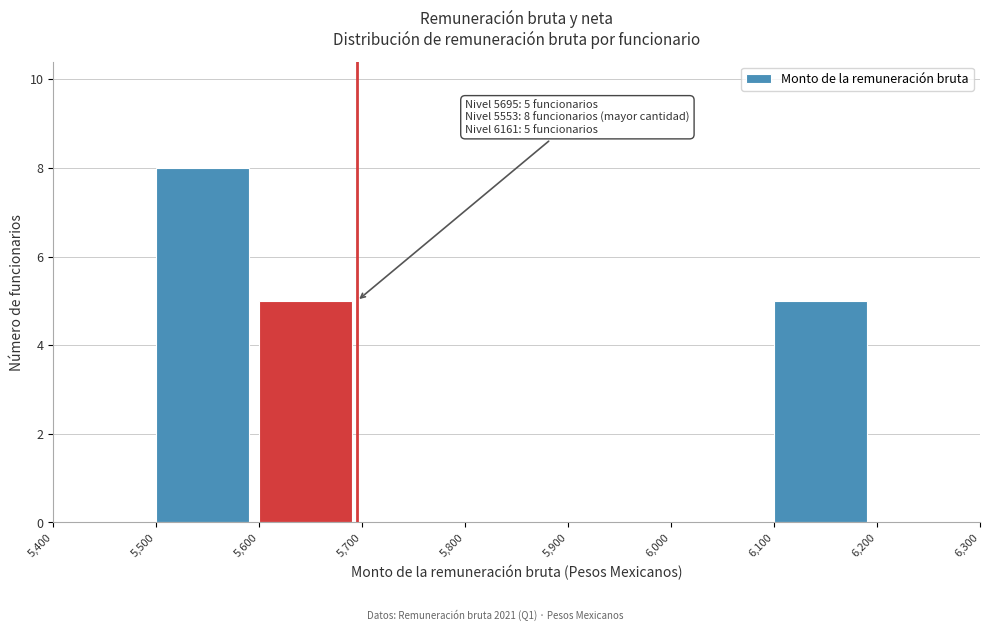

Which range on the x-axis has the tallest bar?

5,500 to 5,600